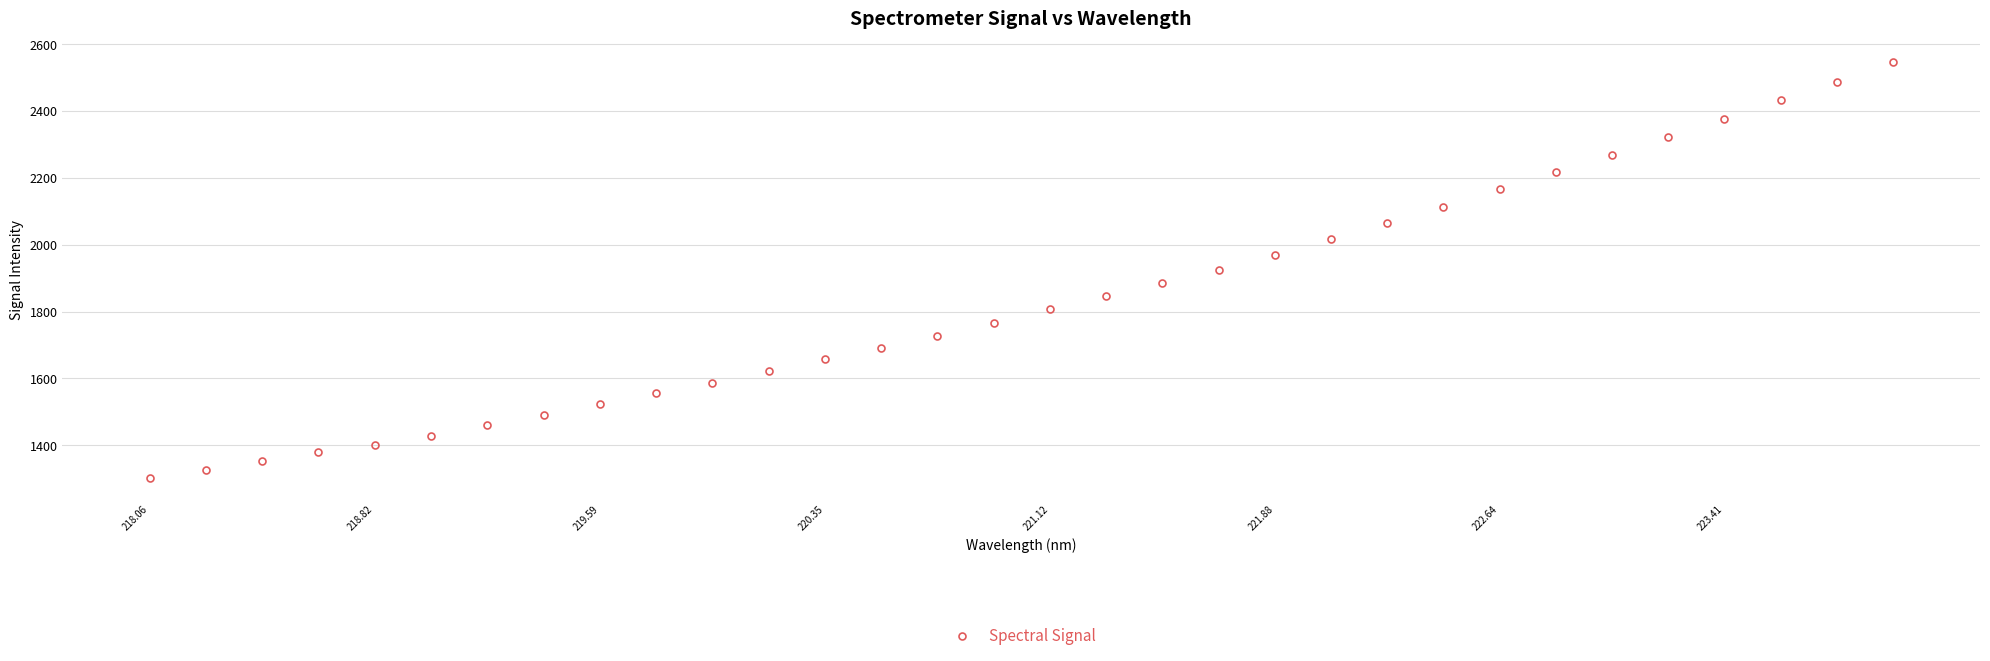

Does the chart display data point markers on the line(s)?

Yes